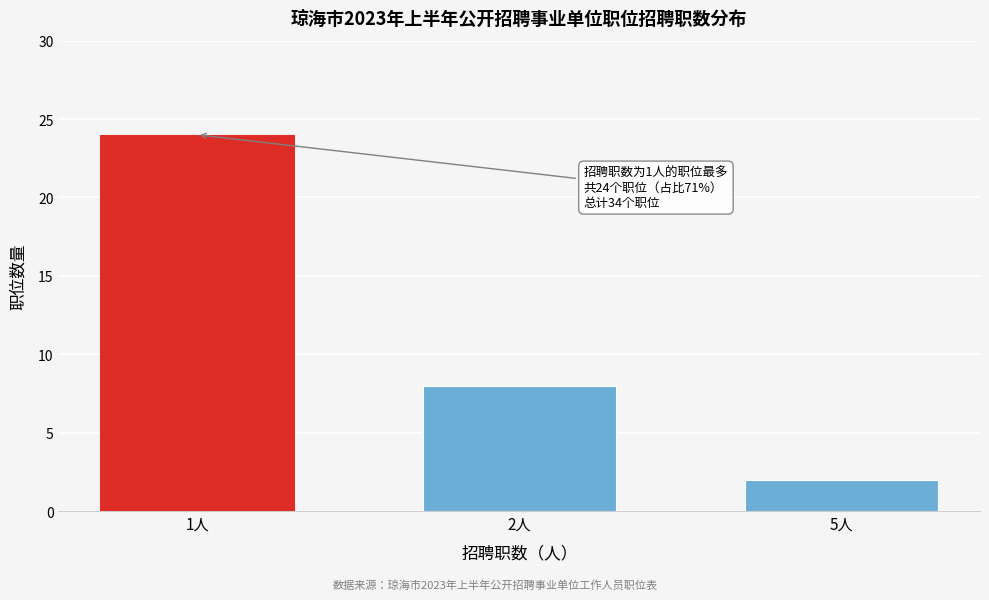

Reading right to left, what are all the values shown in this chart?

2	8	24